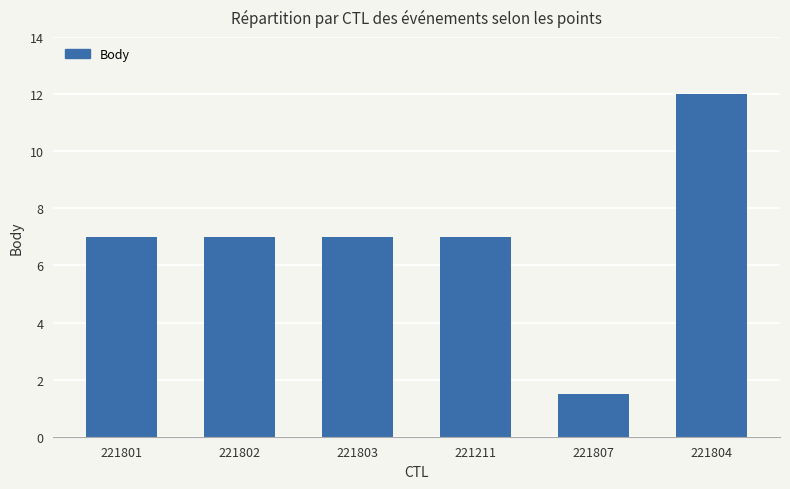

True or false: the data shows 1.7 at 221802.

False